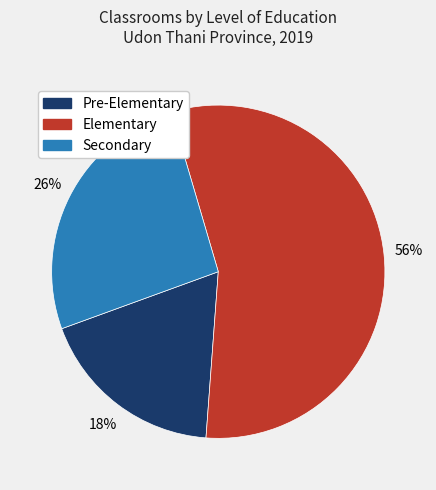

Which has a higher value, Secondary or Elementary?

Elementary